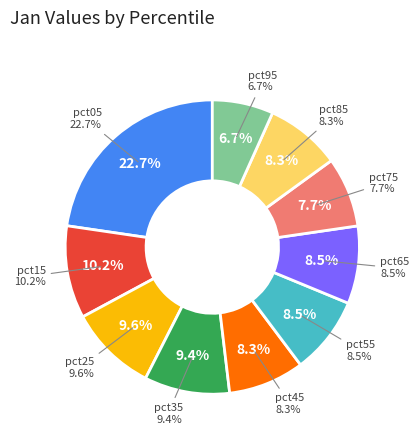

The pct85 slice represents 8% of the pie. True or false?

True